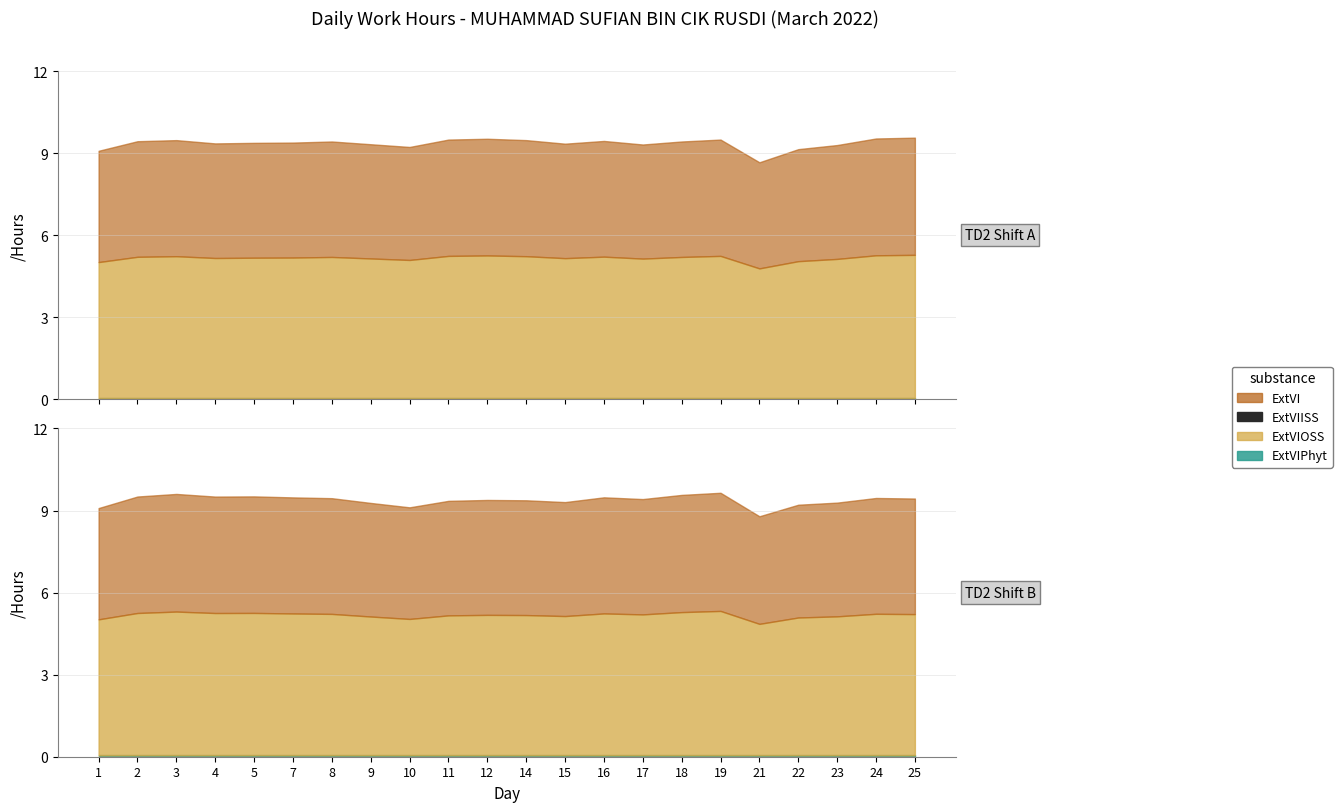

Count the number of categories in the chart.

22